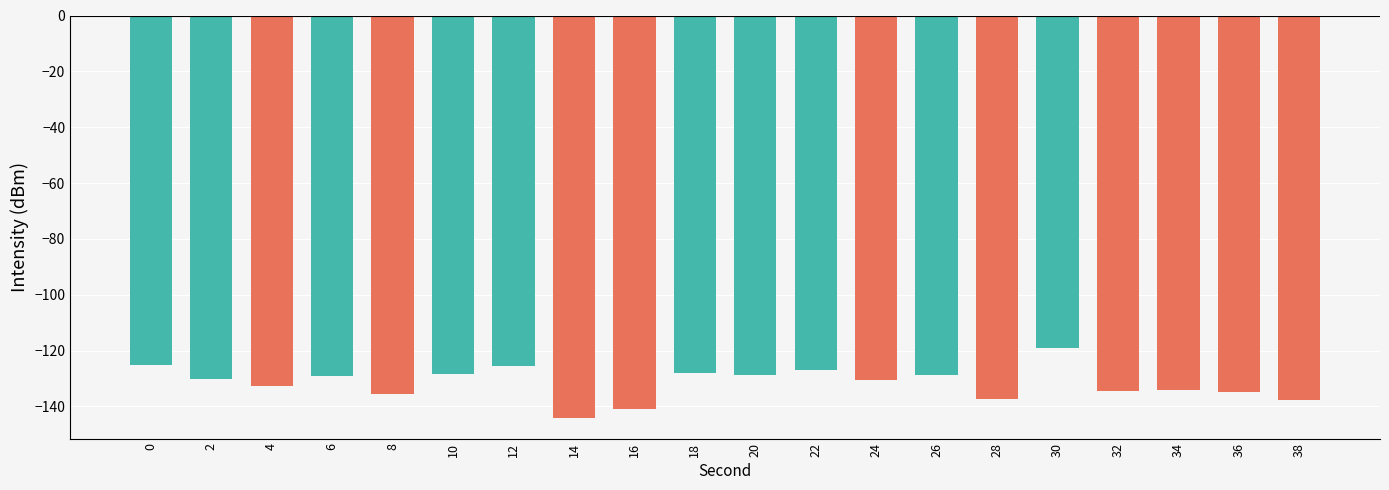

Is it true that the value at 20 is -59.5?

False